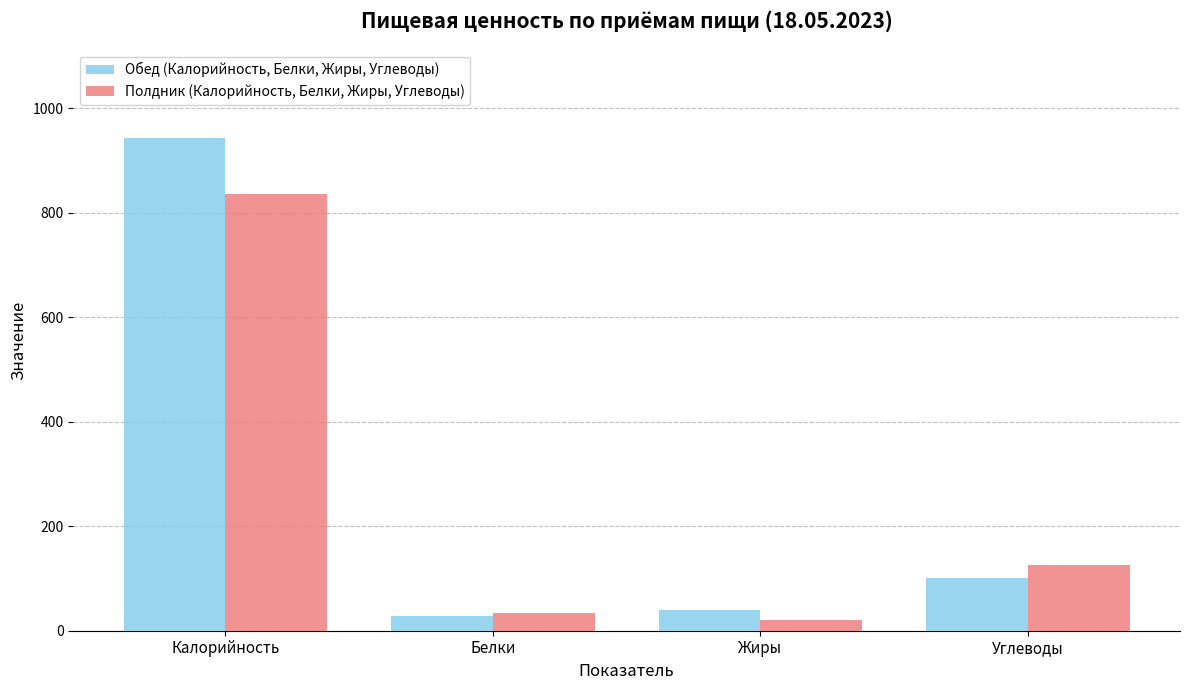

List the series in order of their overall mean, highest first.

Обед (Калорийность, Белки, Жиры, Углеводы), Полдник (Калорийность, Белки, Жиры, Углеводы)